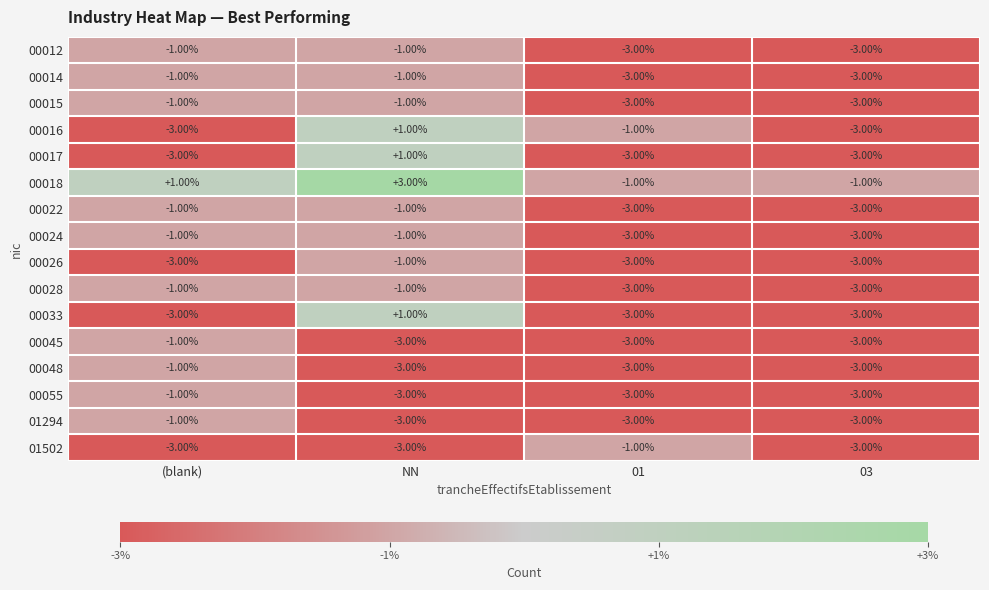

At which category does the chart reach its peak across all series?

NN